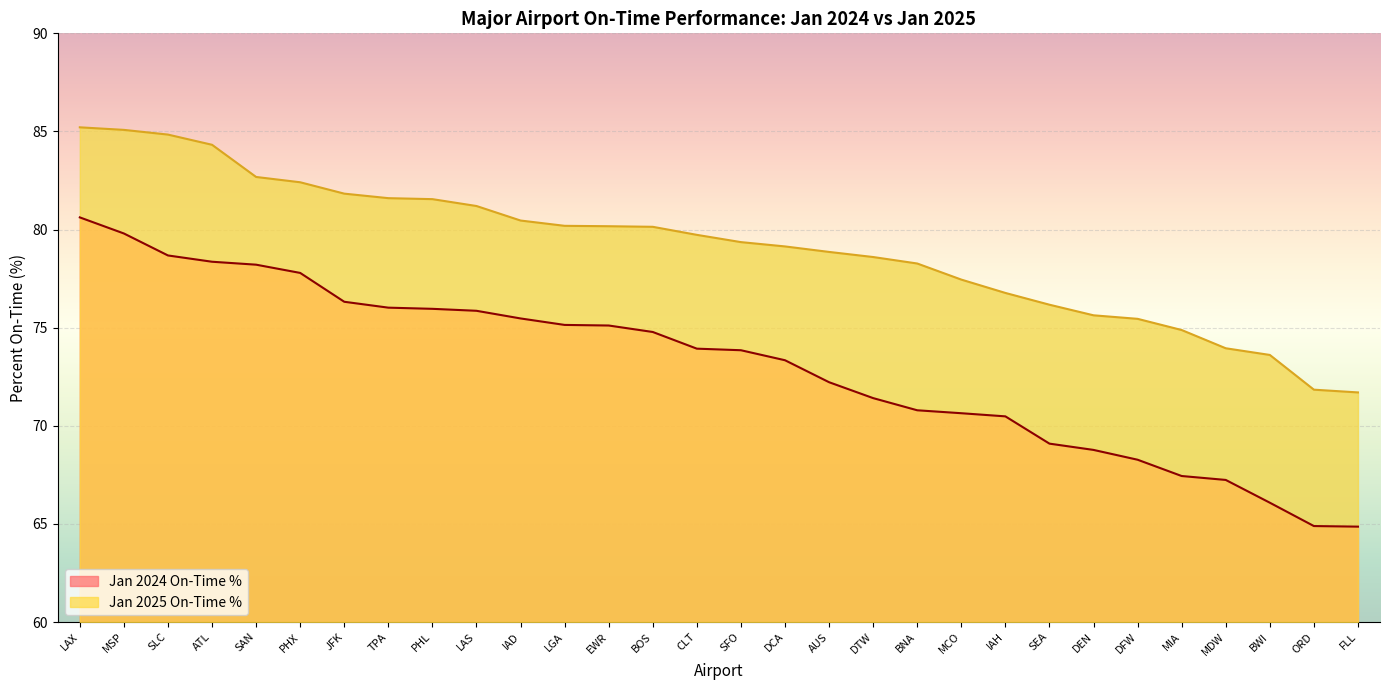

Is it true that Jan 2025 On-Time % equals 121.2 at IAH?

False